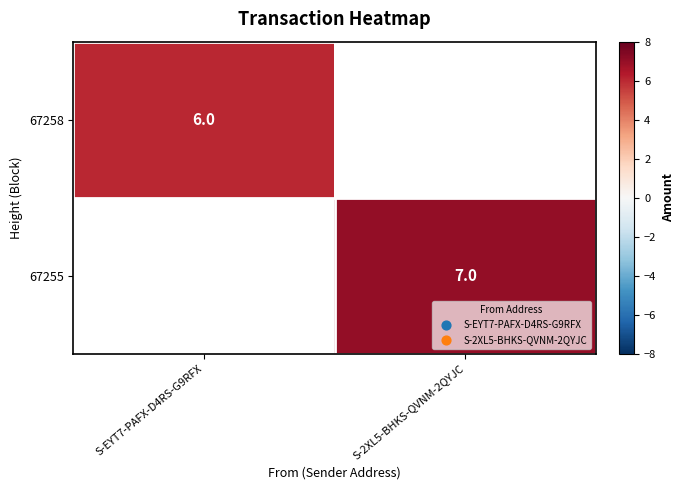

How many categories are shown in the chart?

2